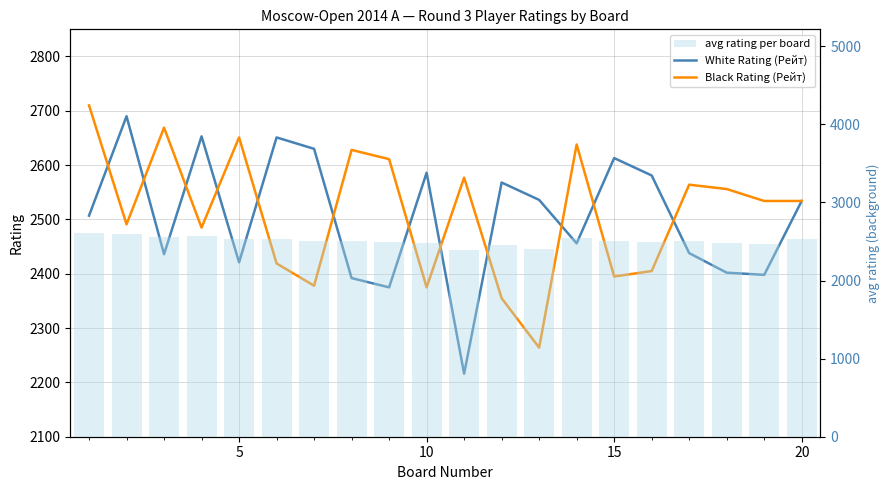

Does the chart contain stacked bars?

No